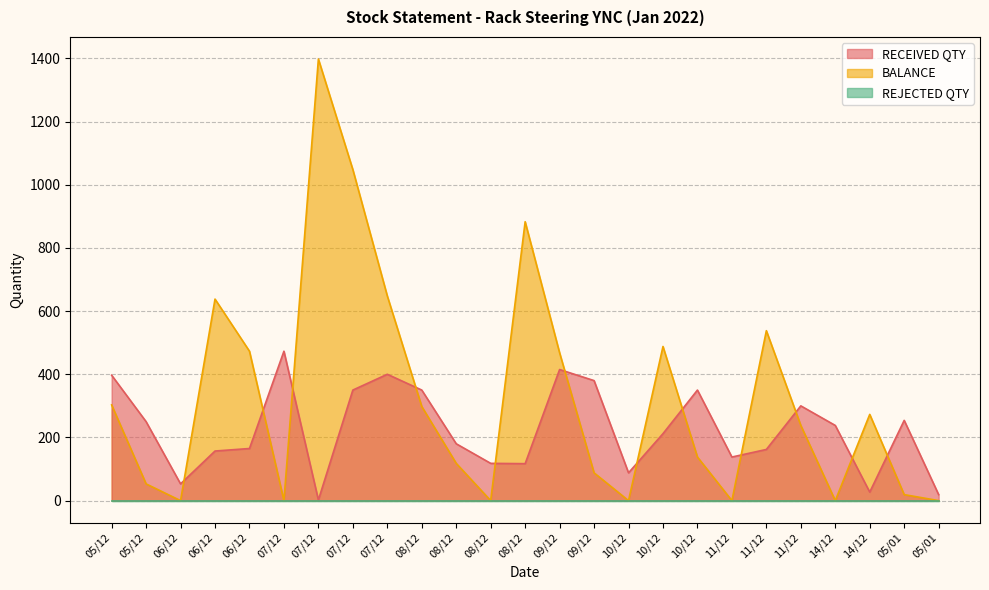

How many values in the RECEIVED QTY series are below 212?

12